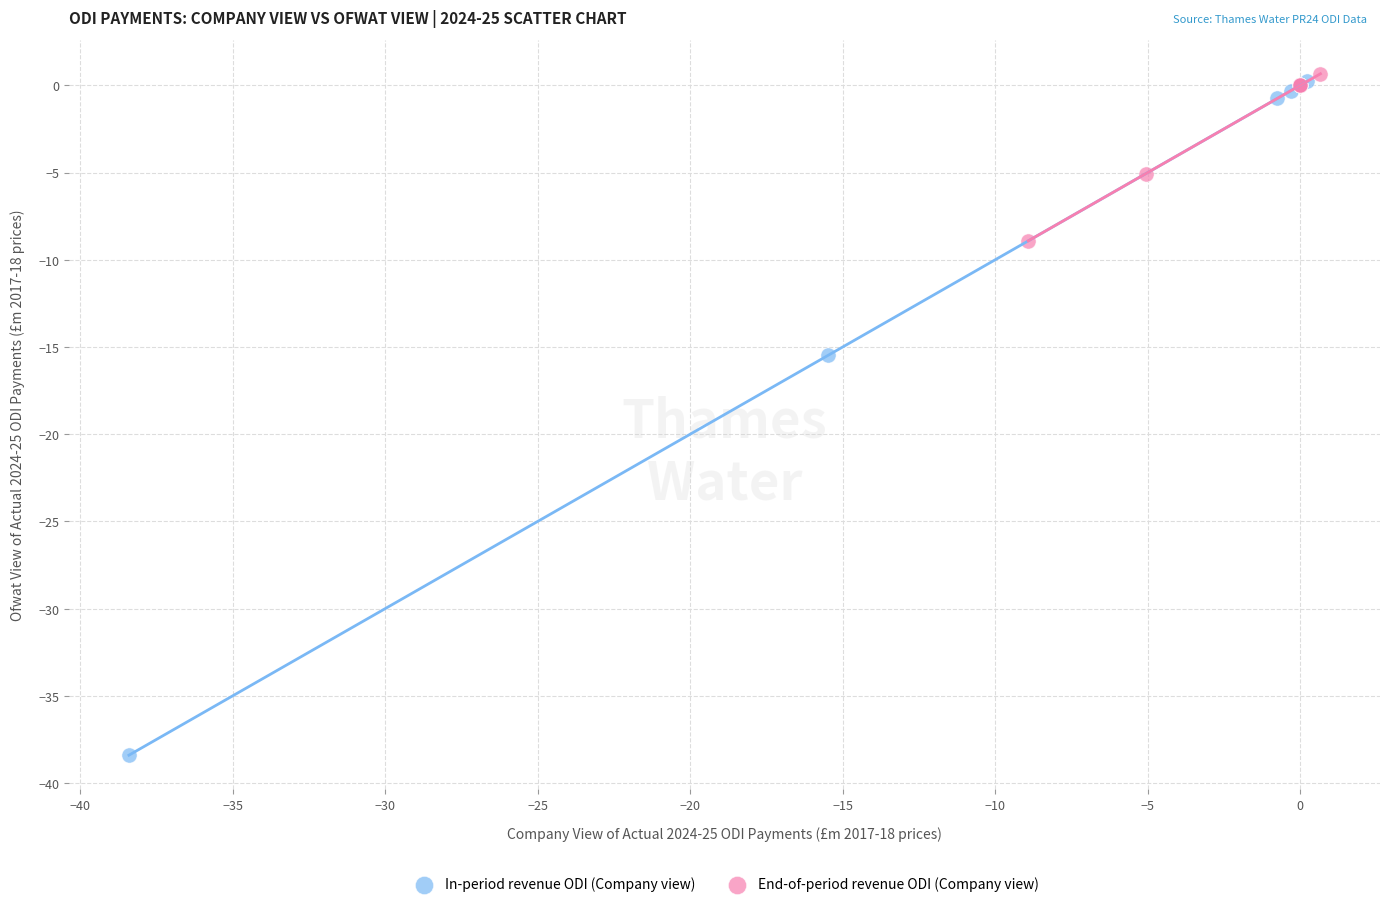

Which series reaches the minimum Y coordinate?

In-period revenue ODI (Company view)